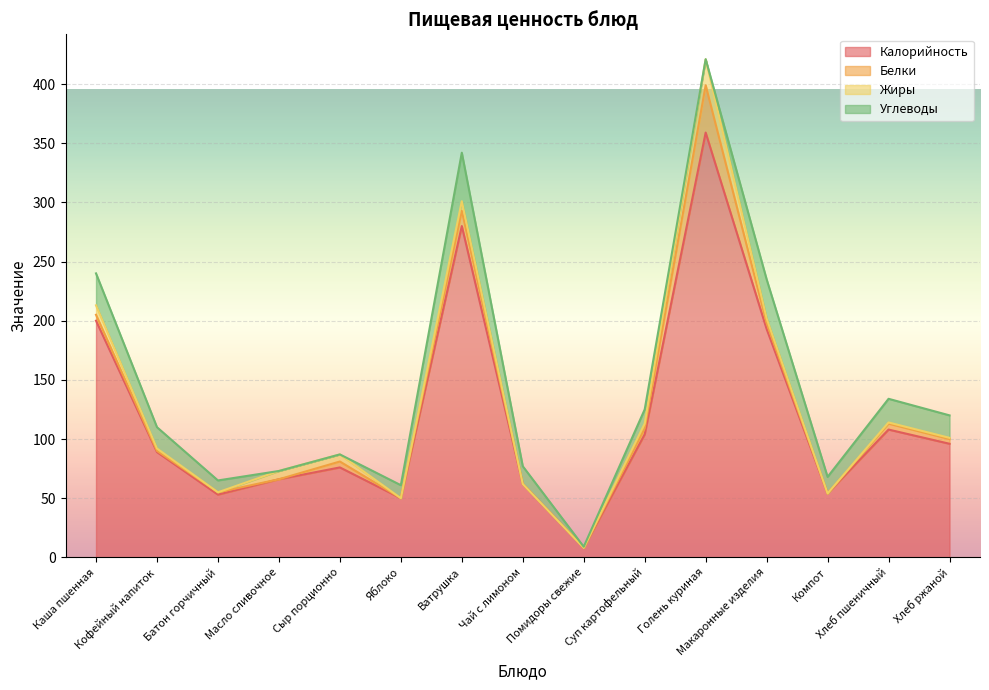

What is the value of the Белки point at the 12th from the left?

5